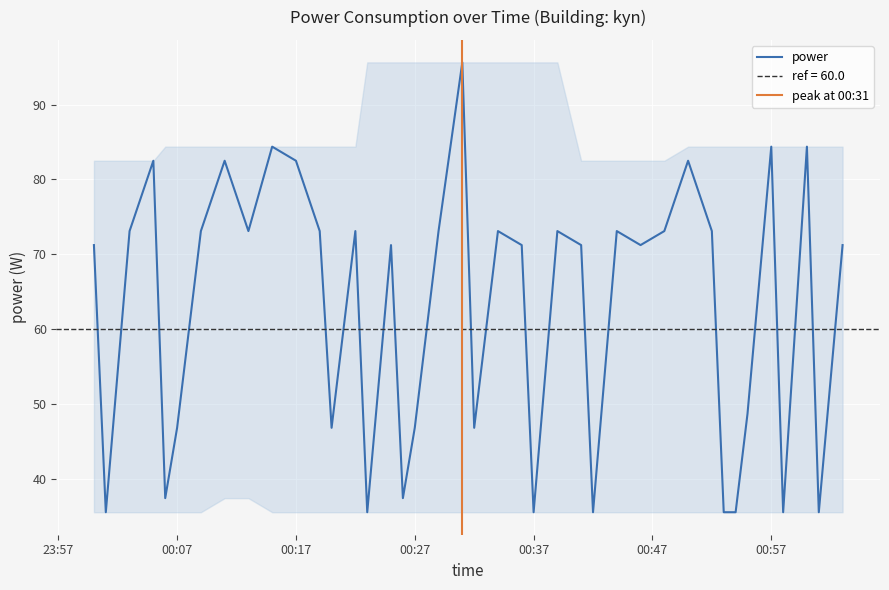

What is the approximate value at 2024-04-12T00:22:00?

73.1